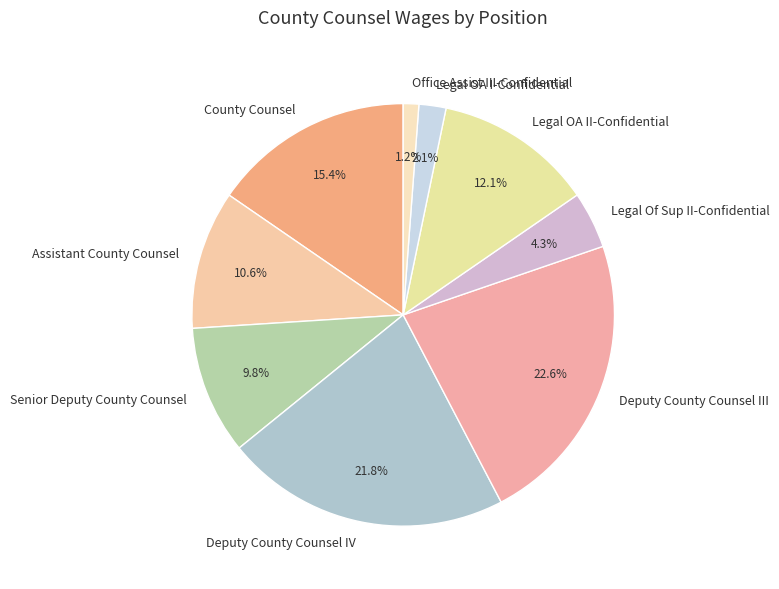

To the nearest percent, what is the combined percentage of Office Assist III-Confidential and Legal OA II-Confidential?

13%